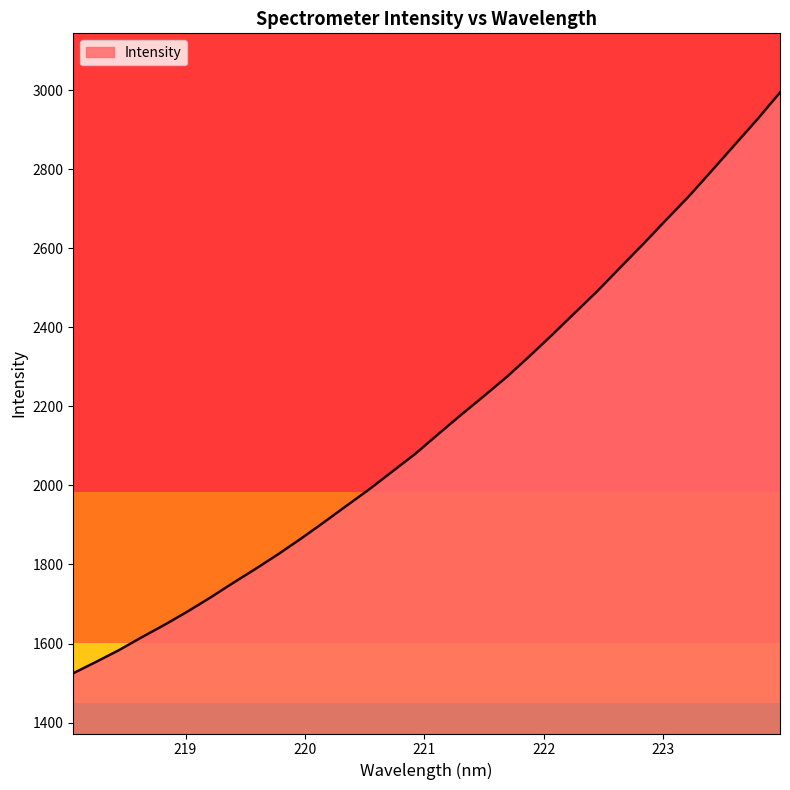

What is the difference between the maximum and minimum values?

1469.5